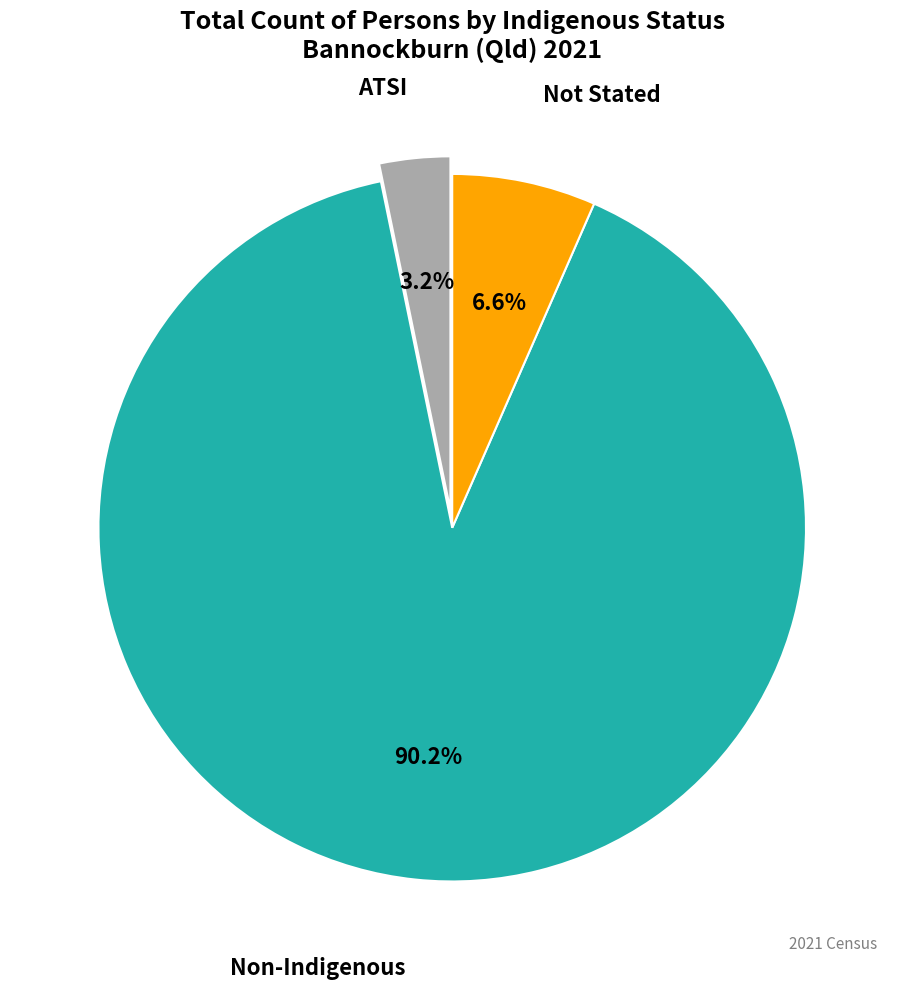

Is there a majority slice in this chart?

Yes